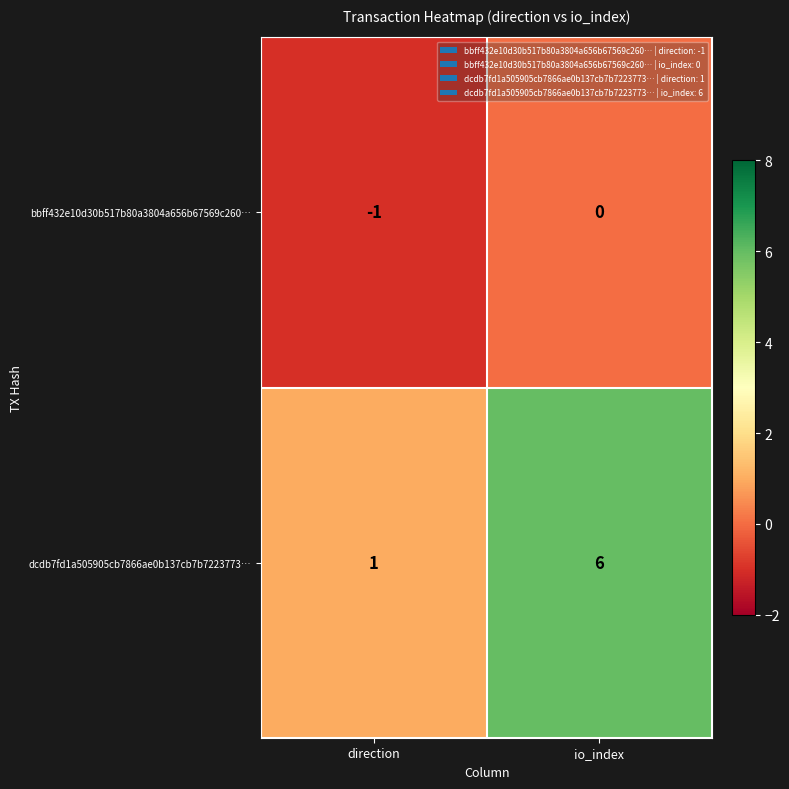

What is the difference between the maximum and minimum values in the dcdb7fd1a505905cb7866ae0b137cb7b7223773… series?

5